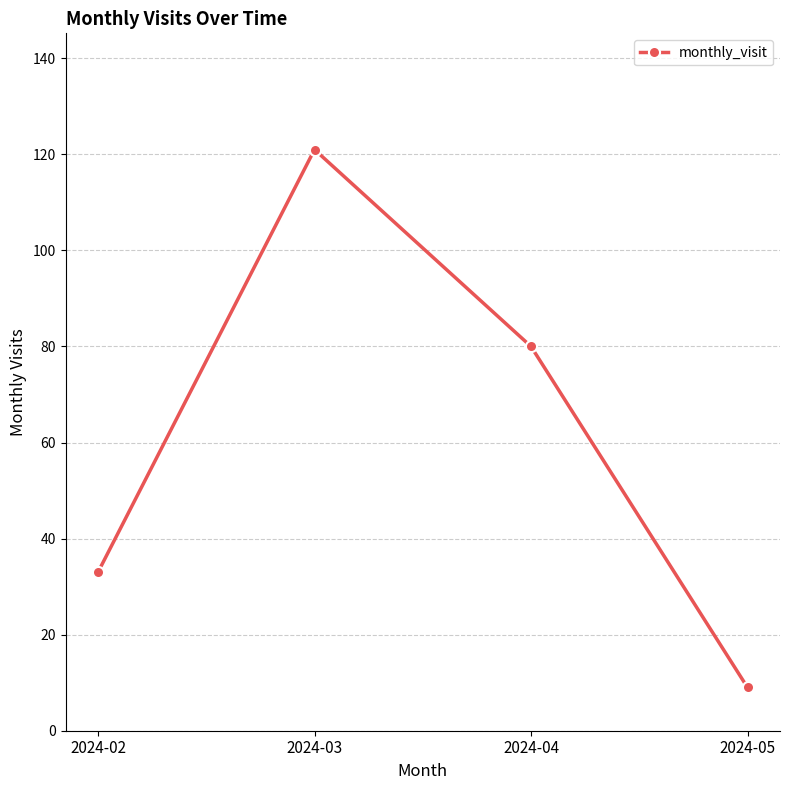

What is the difference between the values at 2024-04 and 2024-05?

71